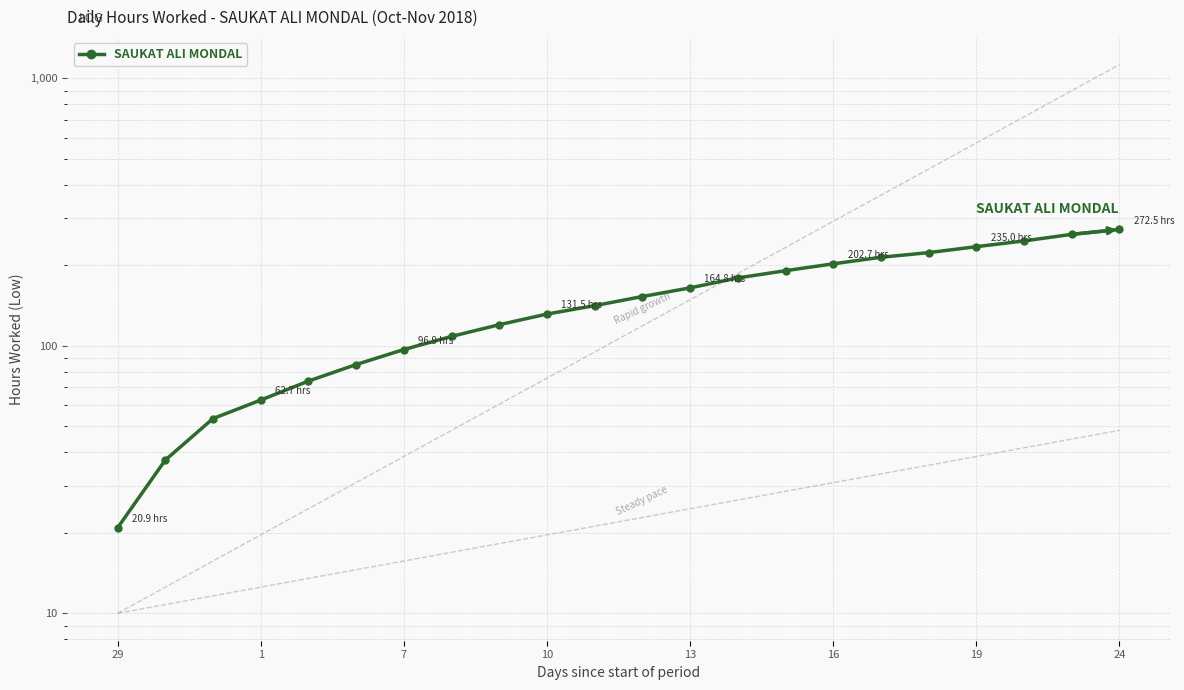

The value at 11 is 257.4. True or false?

False